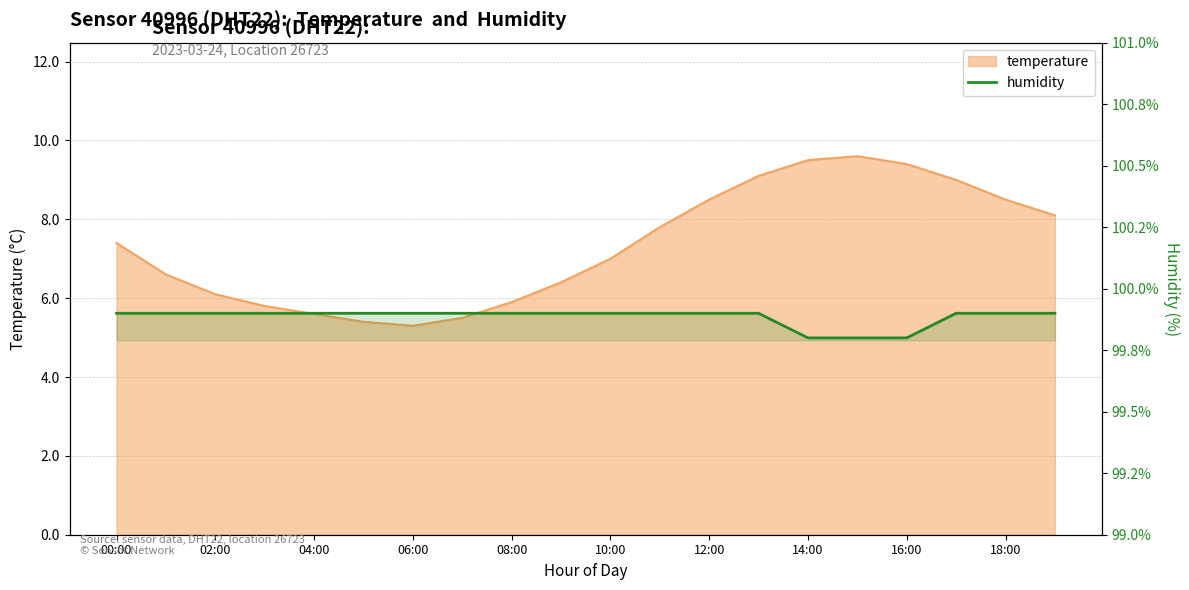

What is the smallest value displayed?

99.8